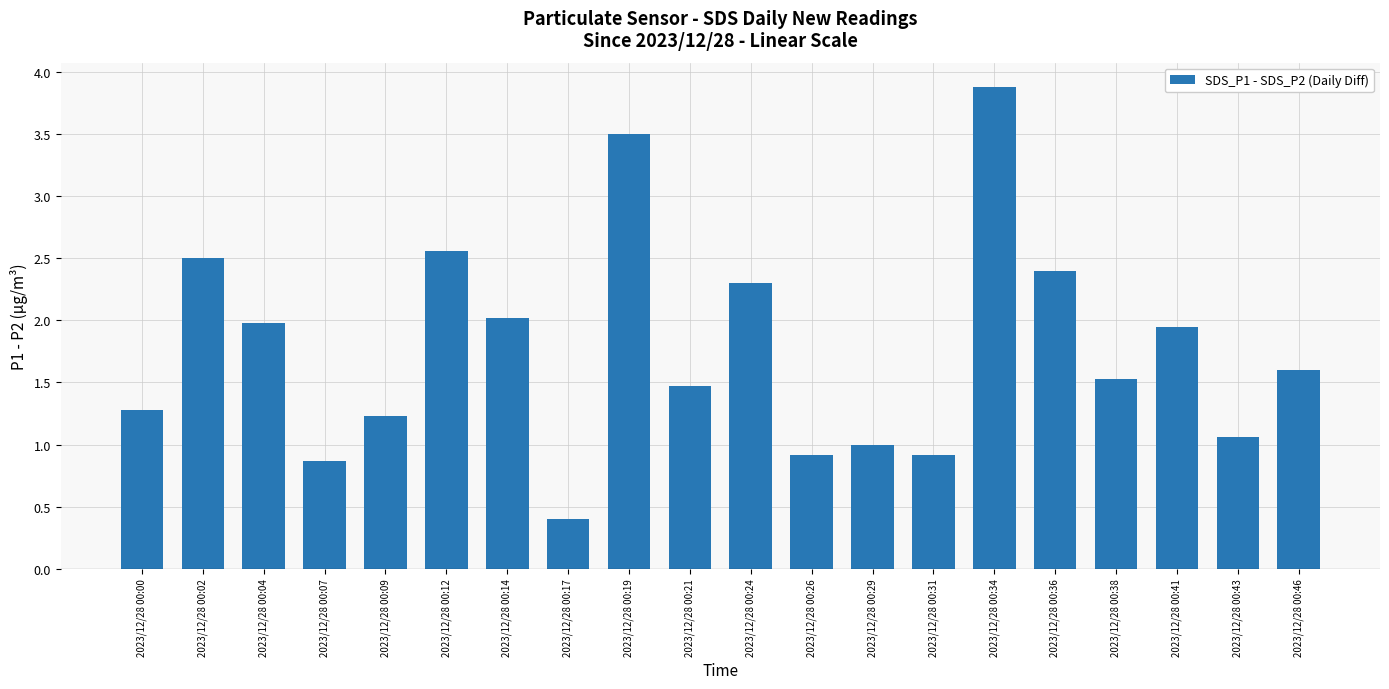

How many data points does each series have?

20